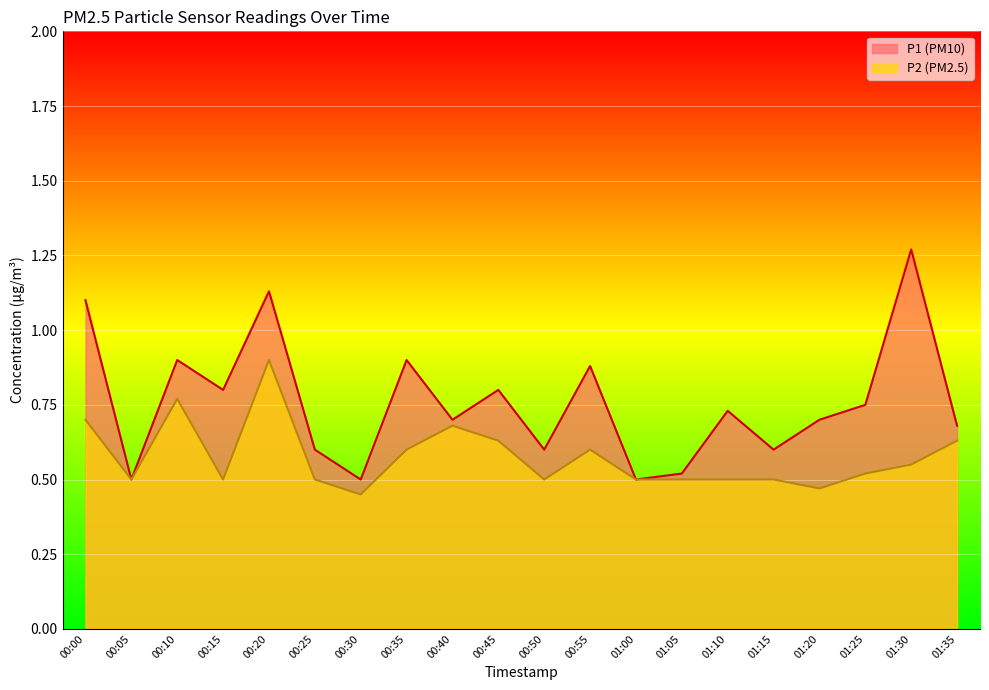

List the series in order of their peak value, lowest first.

P2, P1